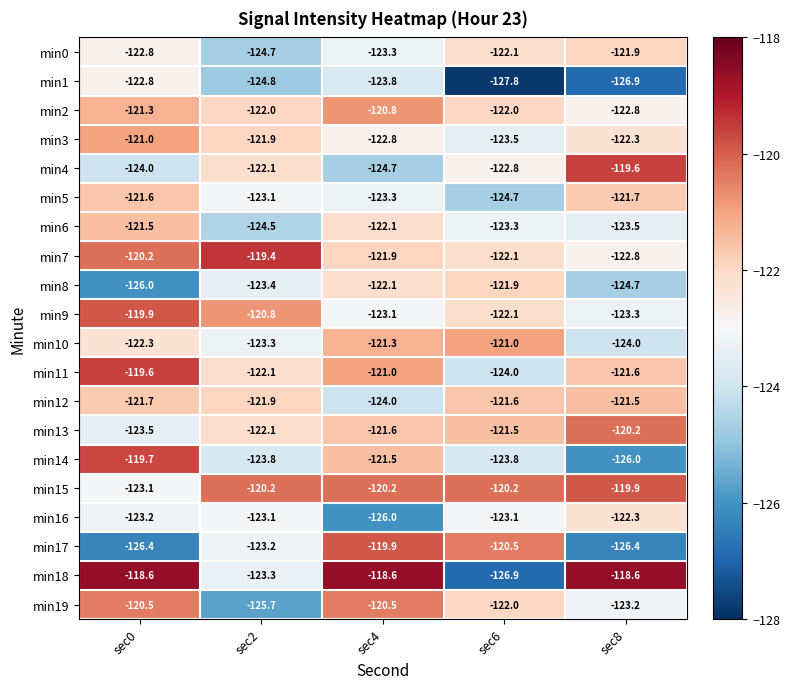

Read the min15 value at sec0.

-123.1